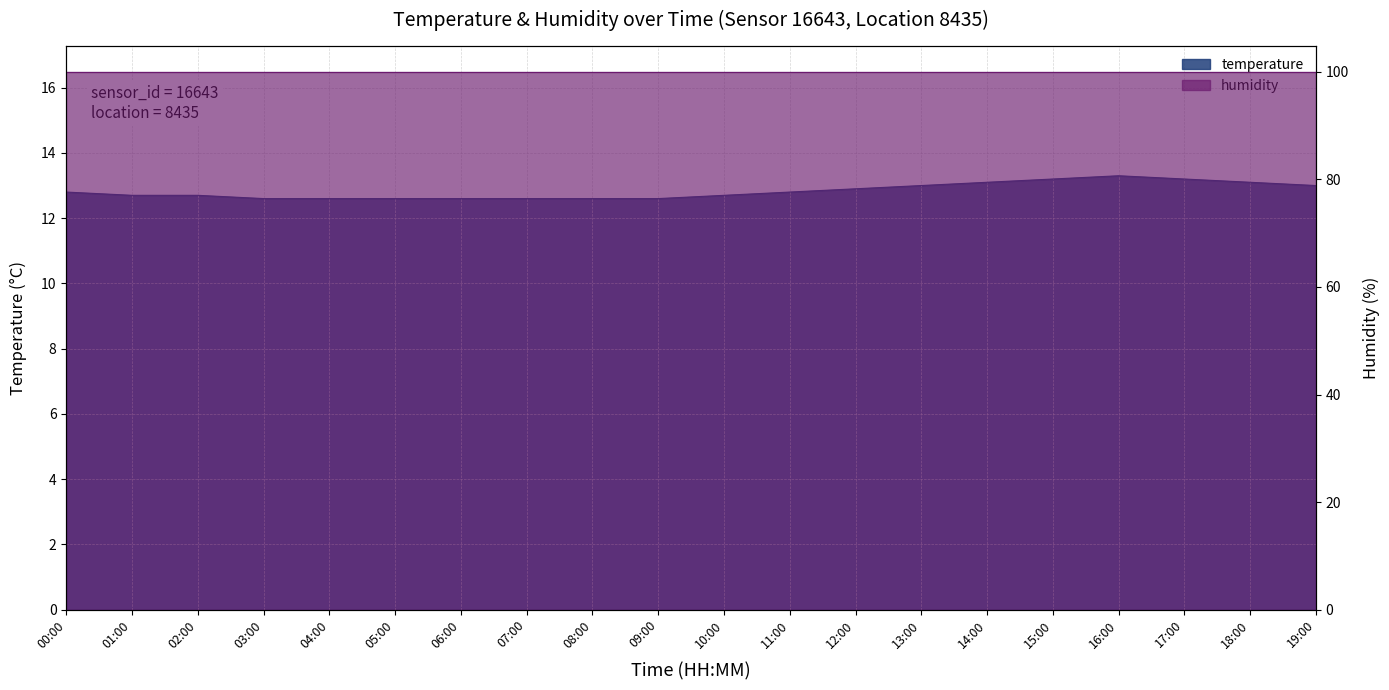

Which category has the lowest value across all series?

03:00